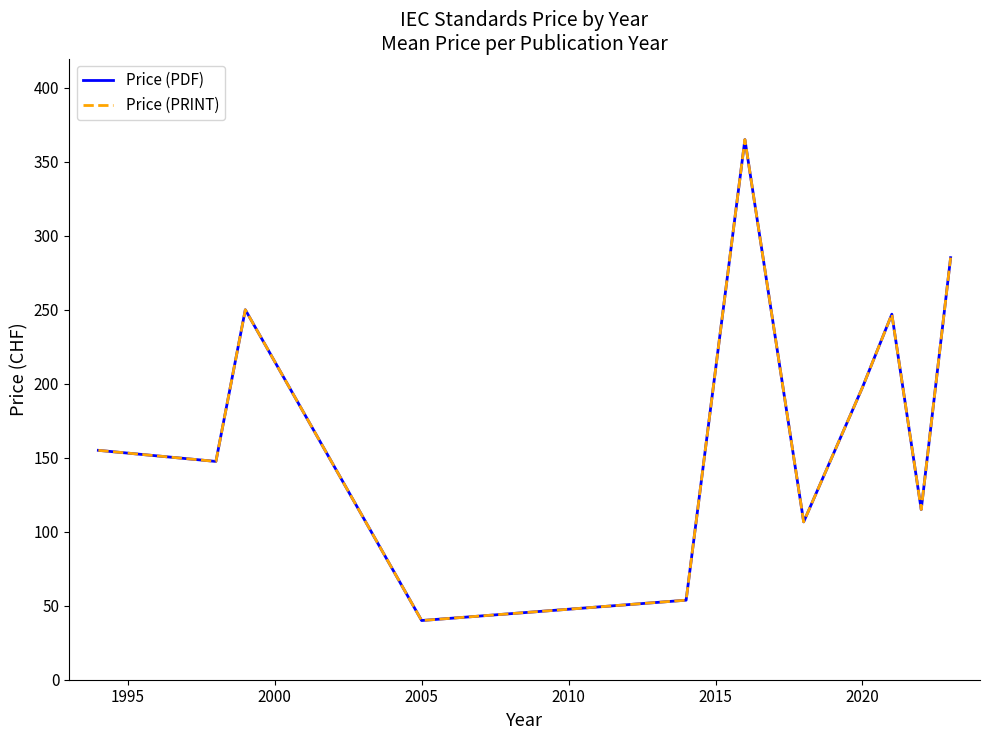

Is this an area chart (filled region under the line)?

No